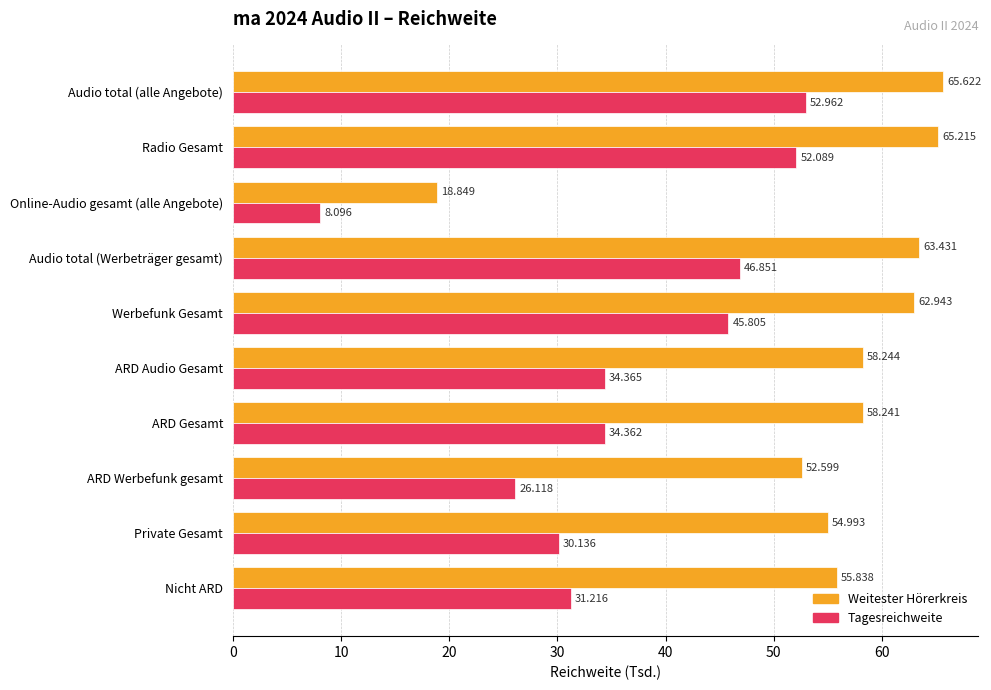

At which label does Weitester Hörerkreis reach its minimum?

Online-Audio gesamt (alle Angebote)